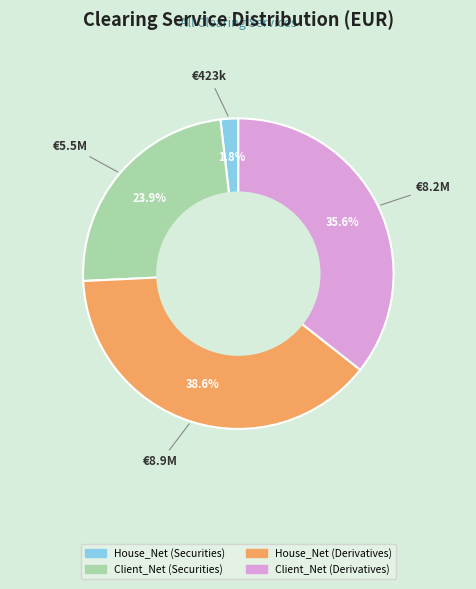

Combined, do House_Net (Securities) and Client_Net (Securities) account for over 50%?

No